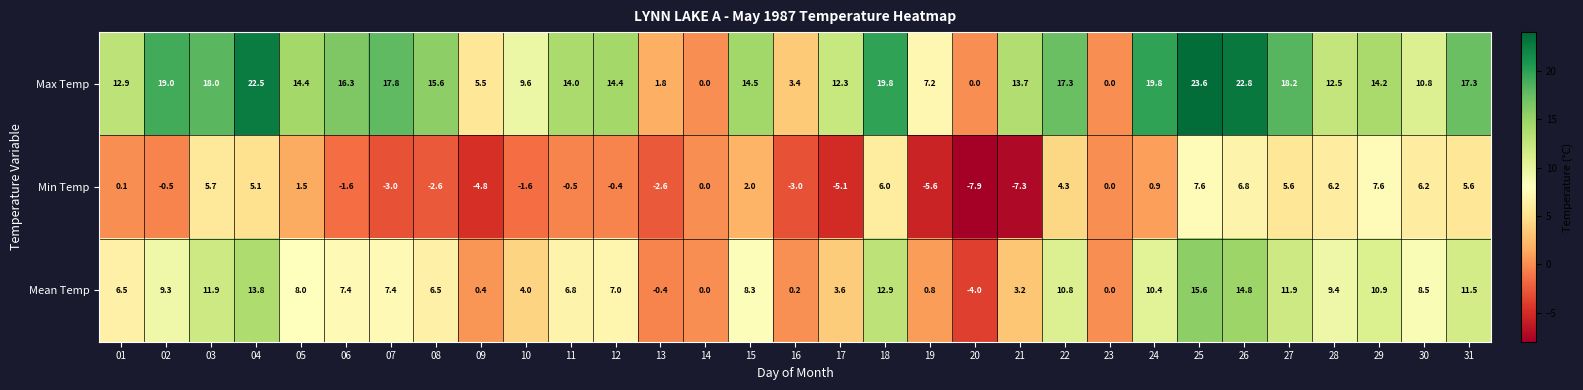

Rank the series by their maximum value, from lowest to highest.

Min Temp, Mean Temp, Max Temp